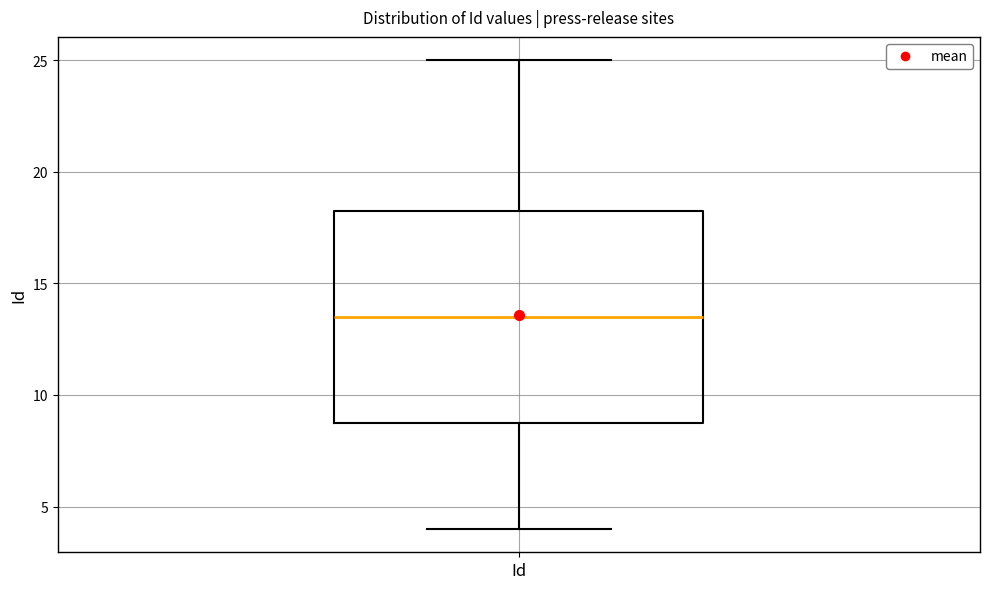

Where does the median line of the box for Id sit on the y-axis? The values are not printed on the chart, so give them approximately, as read against the axis.

13.5